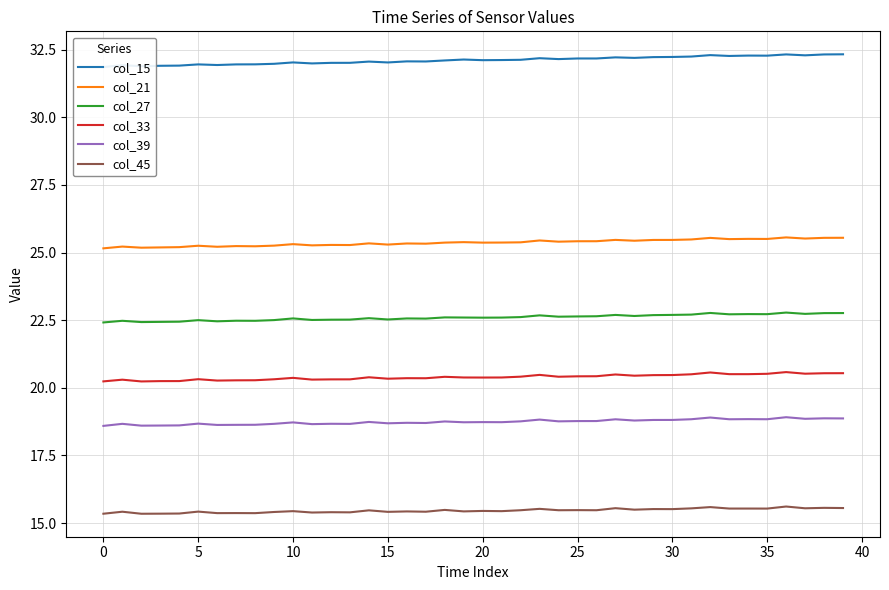

True or false: col_39 and col_45 cross at least once.

False